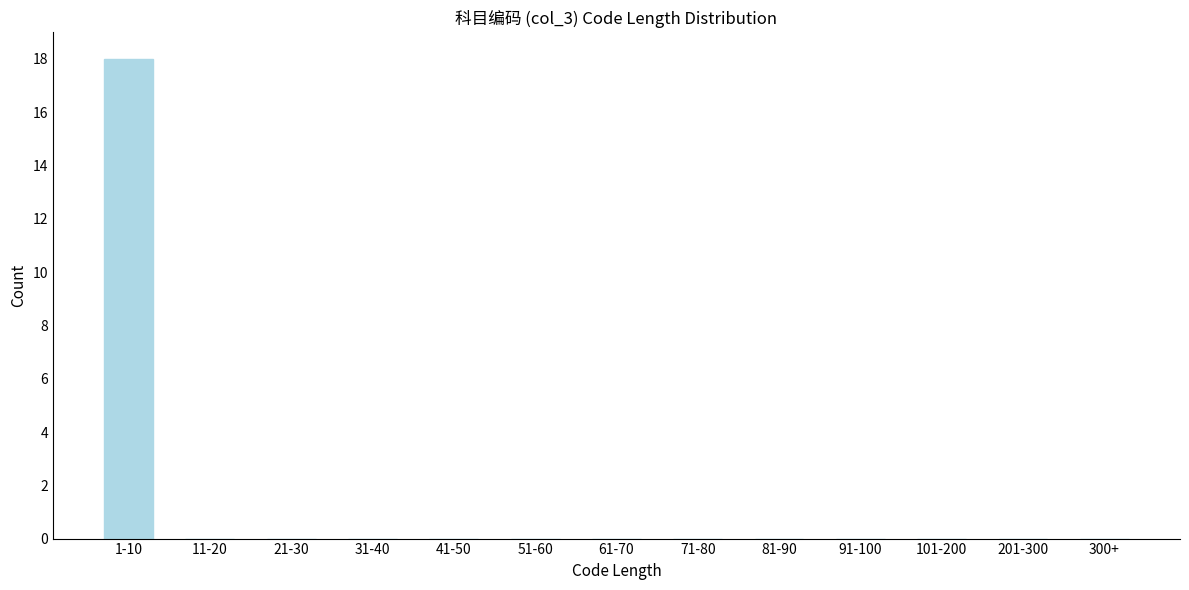

Reading left to right, list all the values displayed in this chart.

1-10=18	11-20=0	21-30=0	31-40=0	41-50=0	51-60=0	61-70=0	71-80=0	81-90=0	91-100=0	101-200=0	201-300=0	300+=0